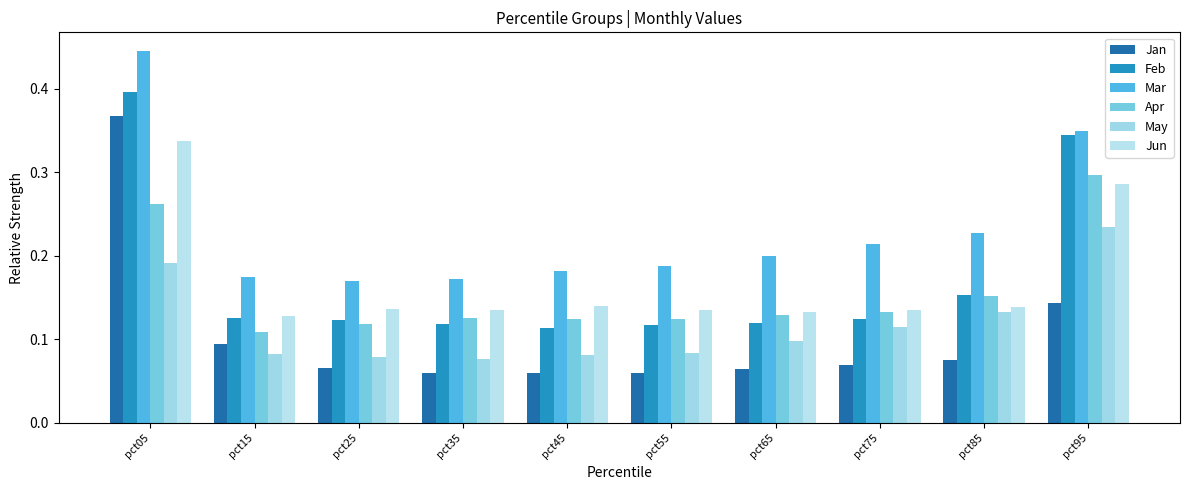

Is the value of Apr at pct75 greater than the value of Feb at pct75?

Yes